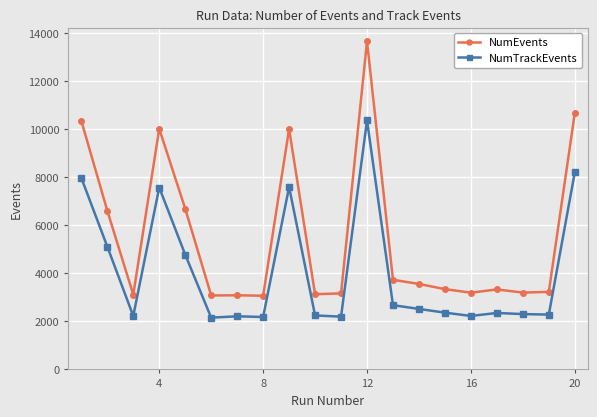

How many data points in NumTrackEvents are less than 2363?

10